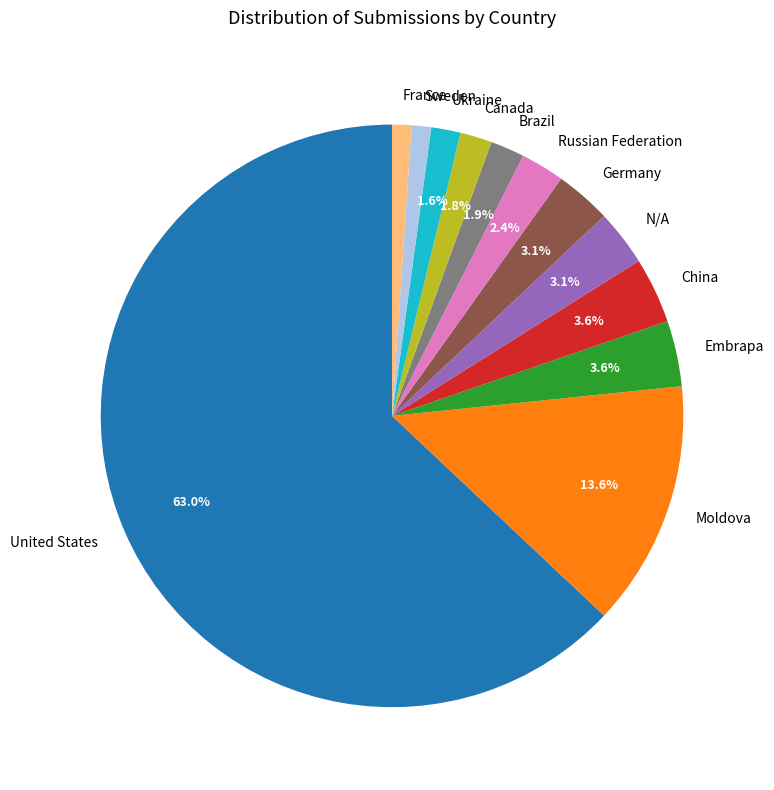

Count the number of slices in the pie.

12